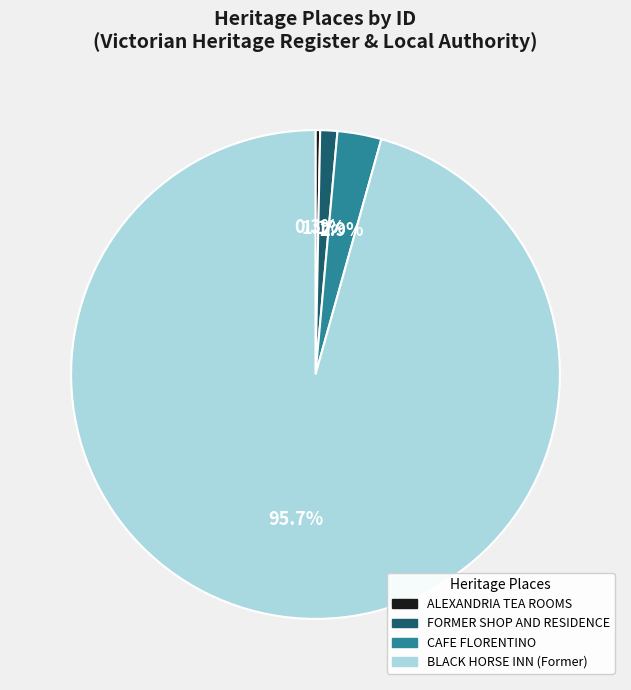

Which slice represents more than half of the pie?

BLACK HORSE INN (Former)